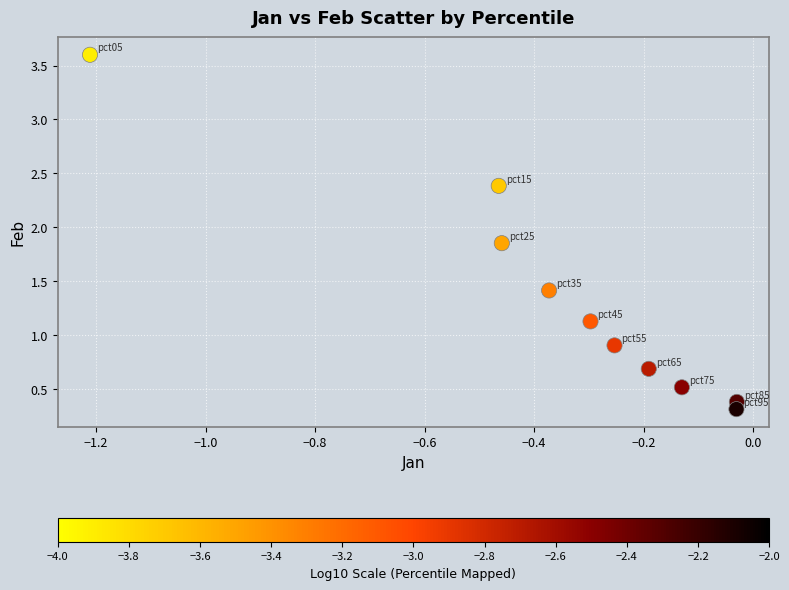

What is the range of Y values (max minus min)?

3.3